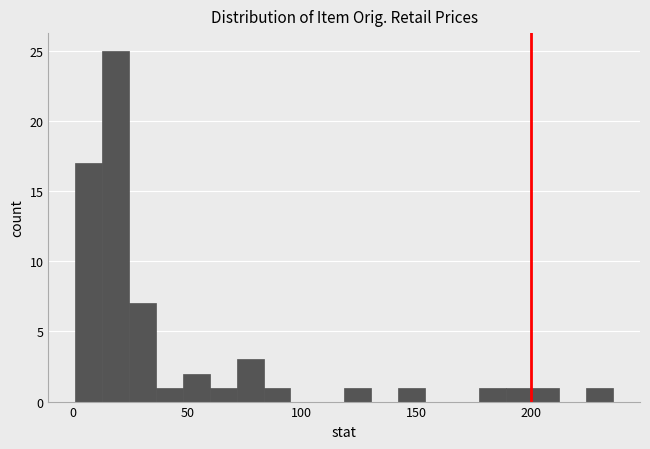

Read against the x-axis, roughly where is the centre of the tallest bar?

20